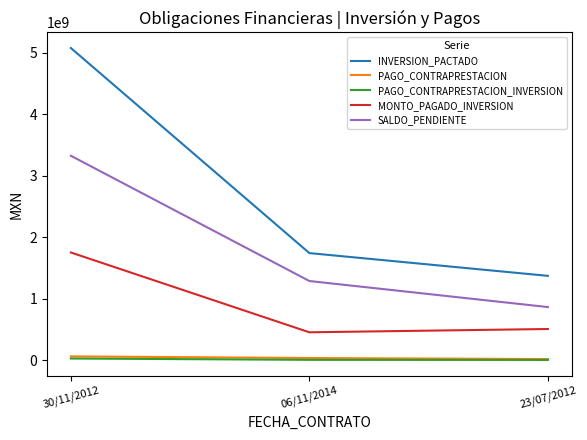

Which series has the largest total across all categories?

INVERSION_PACTADO